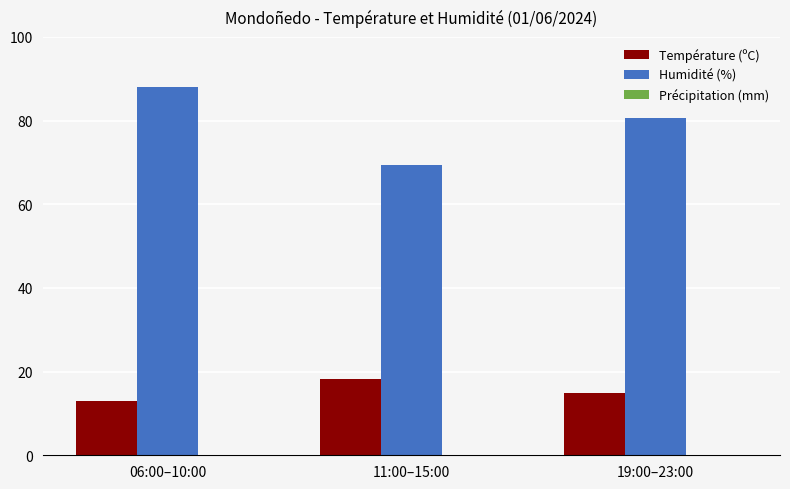

What is the greatest value displayed?

88.0